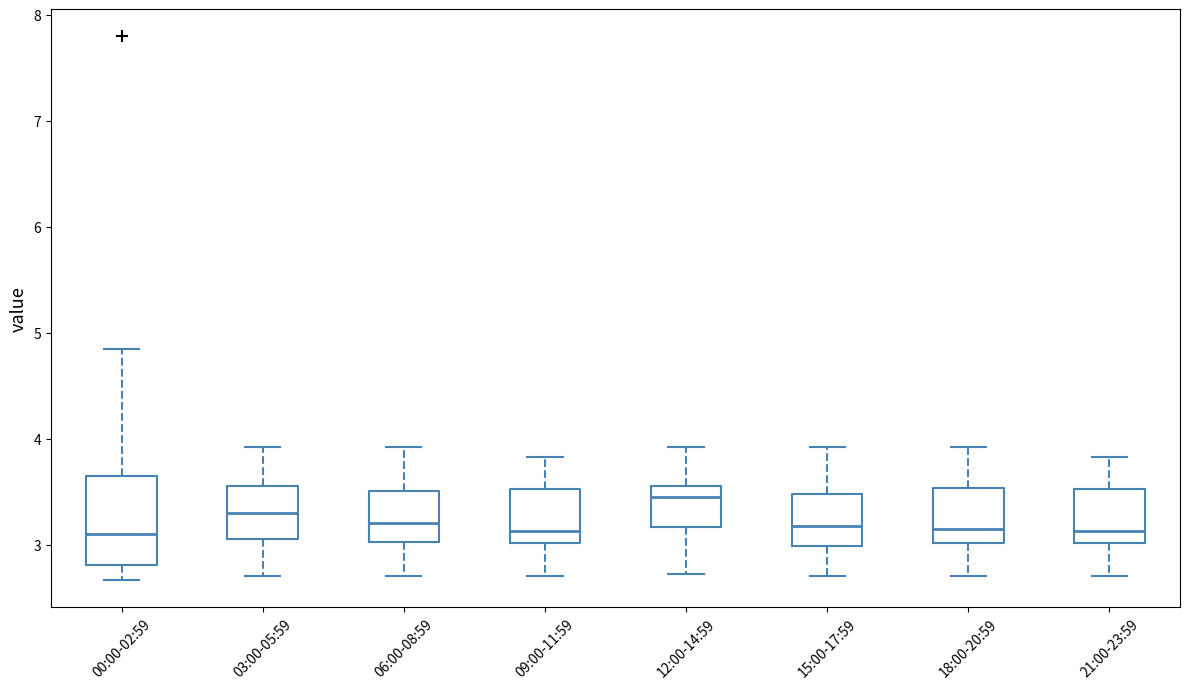

Reading left to right, read every box against the y-axis: the position of its median line, the range the box covers, and the ends of its whiskers. The values are not printed on the chart, so give them approximately, as read against the axis.

00:00-02:59: median 3.1, box 2.8 to 3.7, whiskers 2.7 to 4.9
03:00-05:59: median 3.3, box 3.1 to 3.6, whiskers 2.7 to 3.9
06:00-08:59: median 3.2, box 3.0 to 3.5, whiskers 2.7 to 3.9
09:00-11:59: median 3.1, box 3.0 to 3.5, whiskers 2.7 to 3.8
12:00-14:59: median 3.4, box 3.2 to 3.6, whiskers 2.7 to 3.9
15:00-17:59: median 3.2, box 3.0 to 3.5, whiskers 2.7 to 3.9
18:00-20:59: median 3.2, box 3.0 to 3.5, whiskers 2.7 to 3.9
21:00-23:59: median 3.1, box 3.0 to 3.5, whiskers 2.7 to 3.8